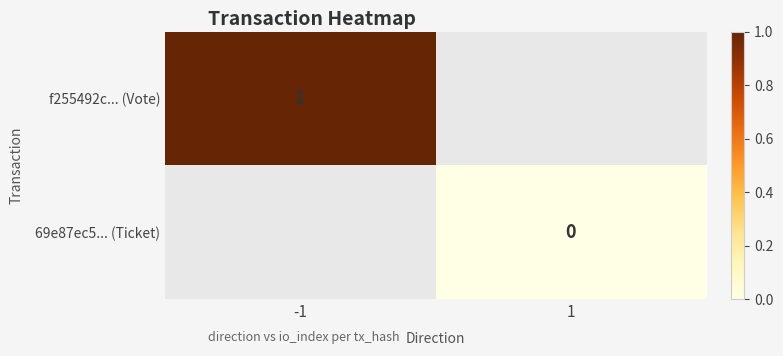

The f255492c... (Vote) series shows 1 at -1. True or false?

True